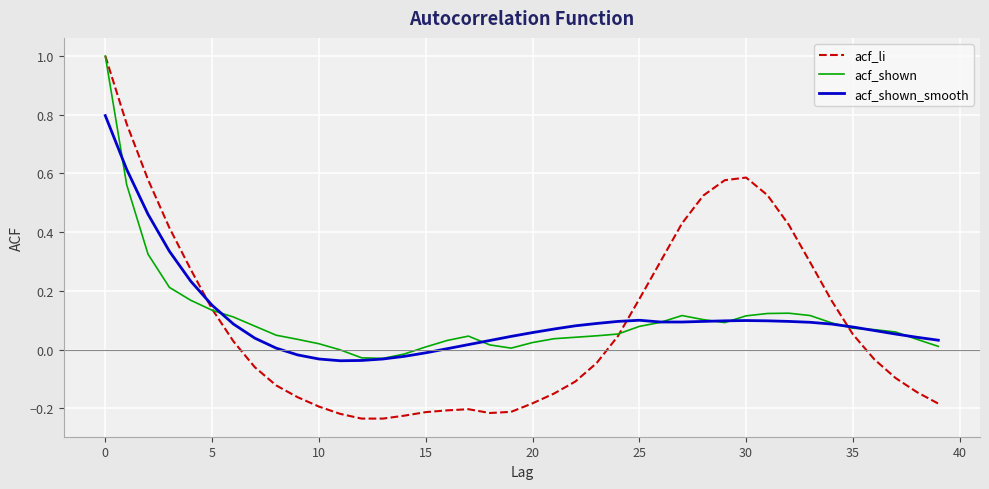

What is the greatest value displayed?

1.0